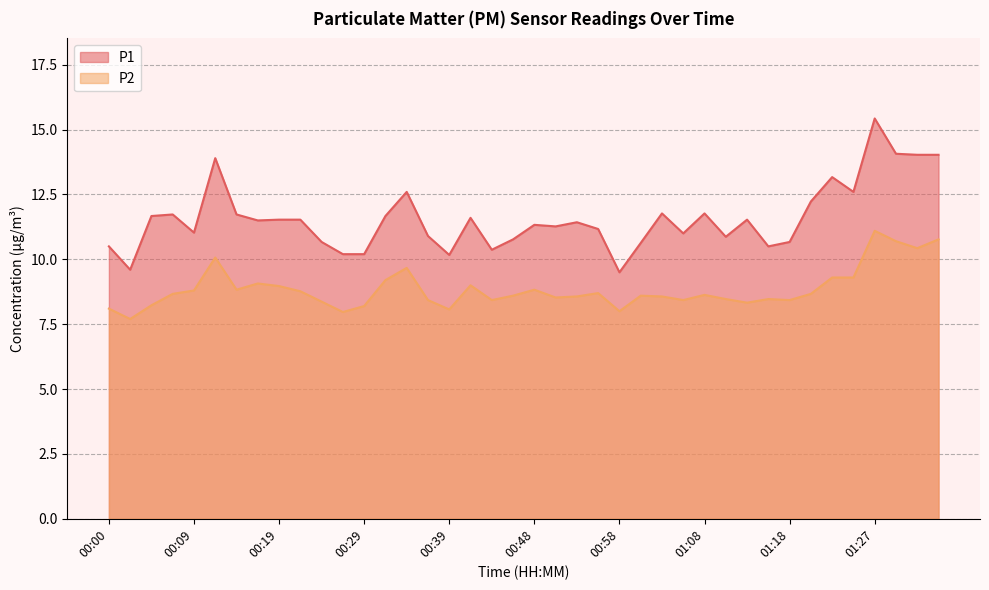

True or false: P1 and P2 cross at least once.

False